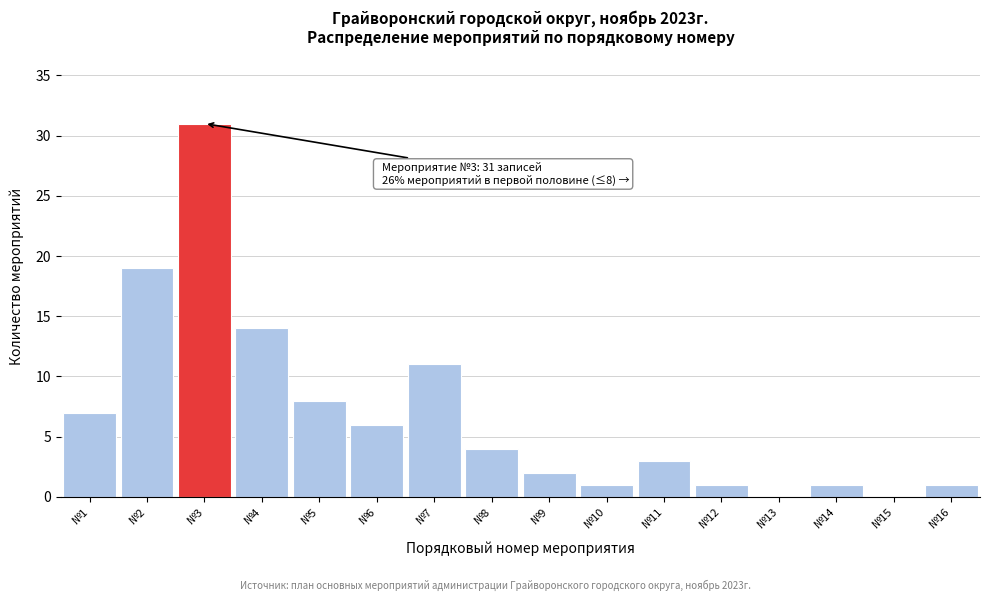

Reading right to left, what are all the values shown in this chart?

№16=1	№15=0	№14=1	№13=0	№12=1	№11=3	№10=1	№9=2	№8=4	№7=11	№6=6	№5=8	№4=14	№3=31	№2=19	№1=7